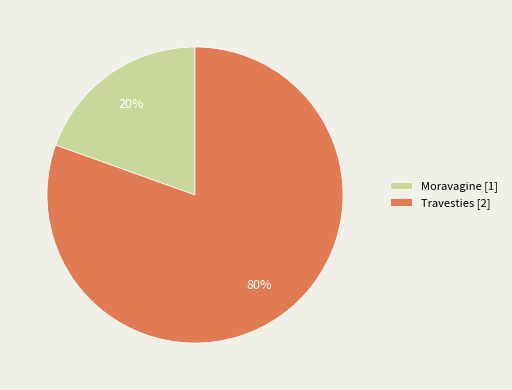

To the nearest percent, what is the combined percentage of Moravagine [1] and Travesties [2]?

100%